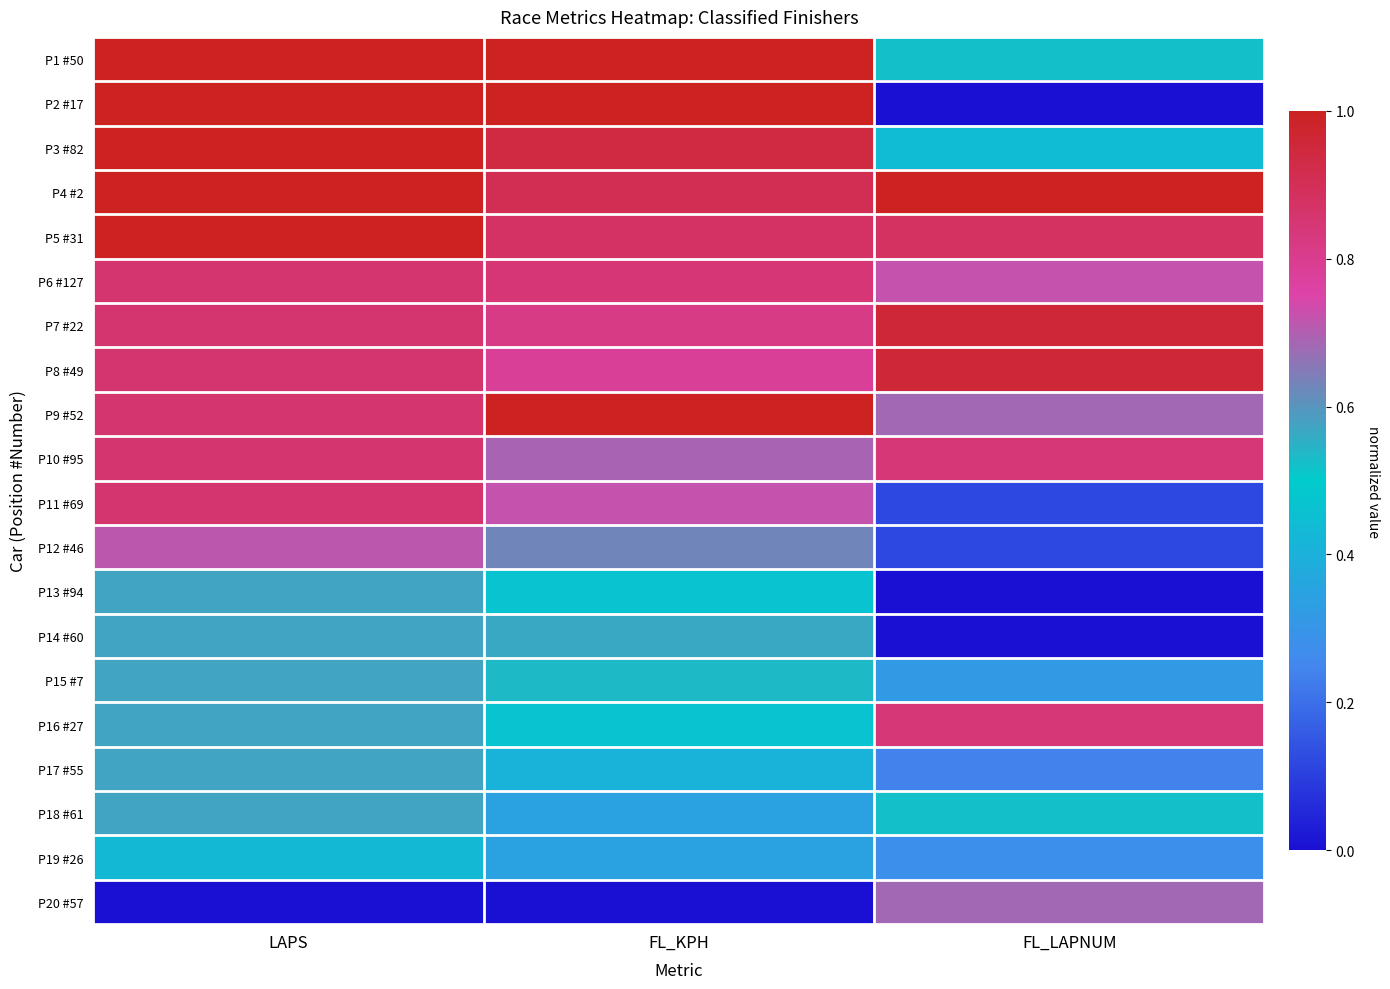

At LAPS, list the series in order from largest to smallest.

P1 #50, P2 #17, P3 #82, P4 #2, P5 #31, P6 #127, P7 #22, P8 #49, P9 #52, P10 #95, P11 #69, P12 #46, P13 #94, P14 #60, P15 #7, P16 #27, P17 #55, P18 #61, P19 #26, P20 #57